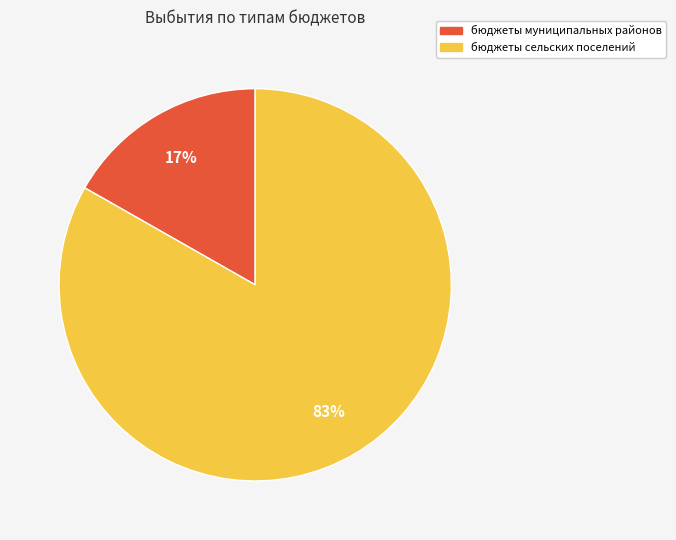

To the nearest percent, what is the difference between the largest and smallest slice percentages?

66%